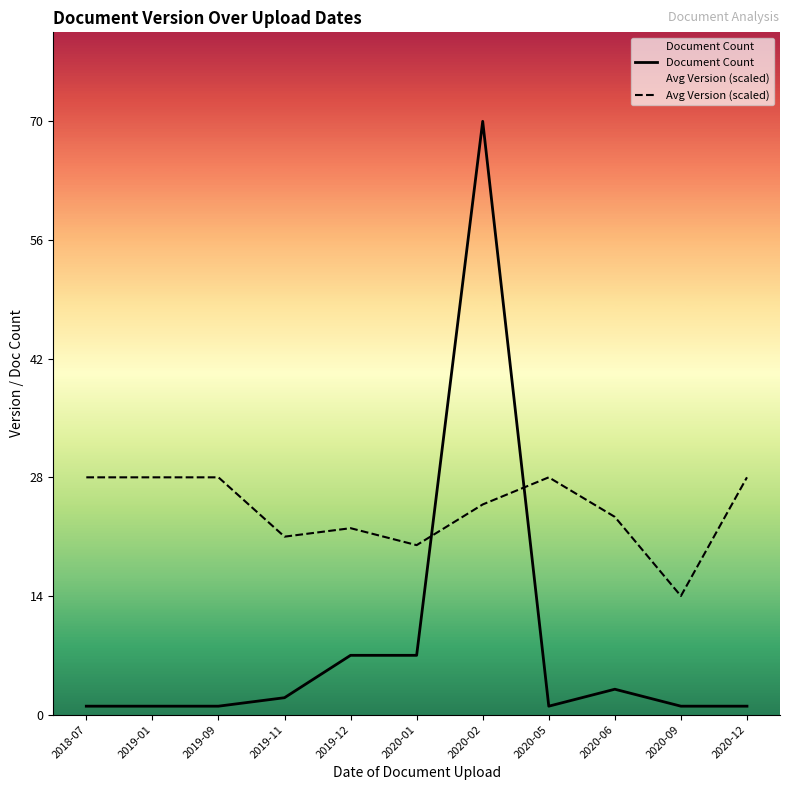

What position from the right is 2020-01?

6